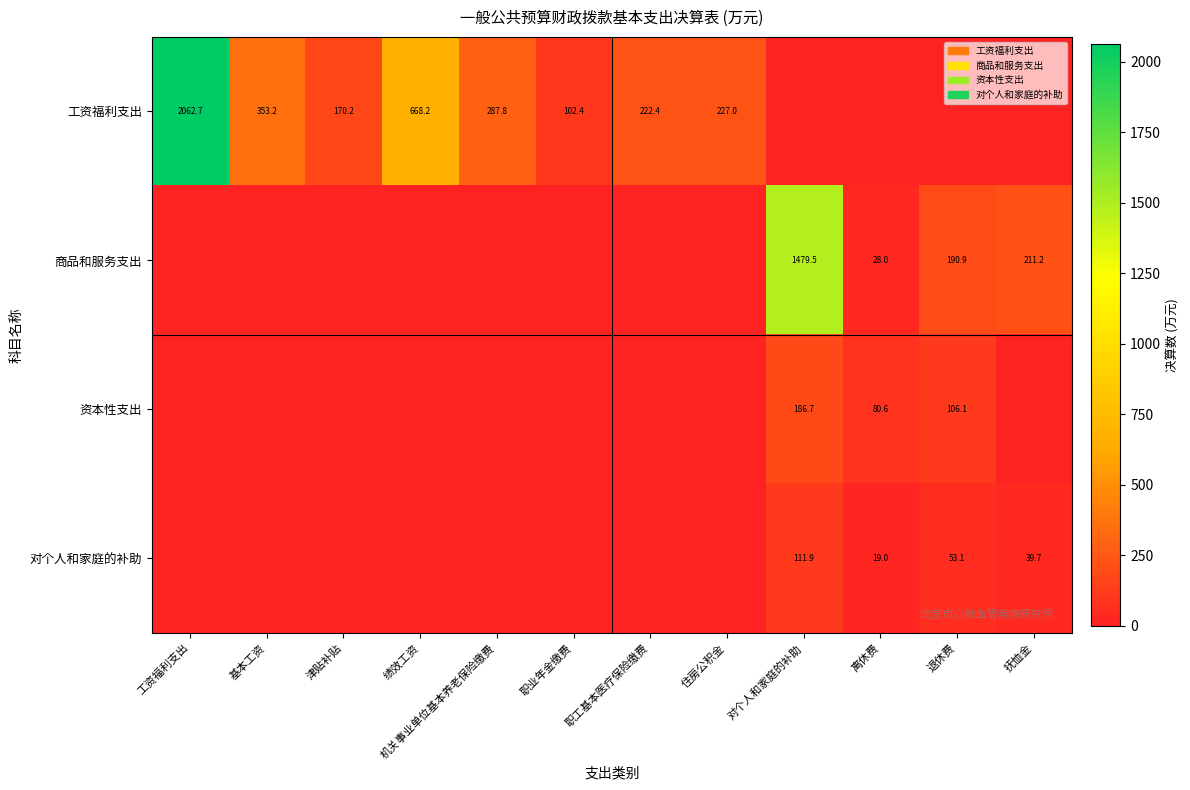

How many series are shown in this chart?

4